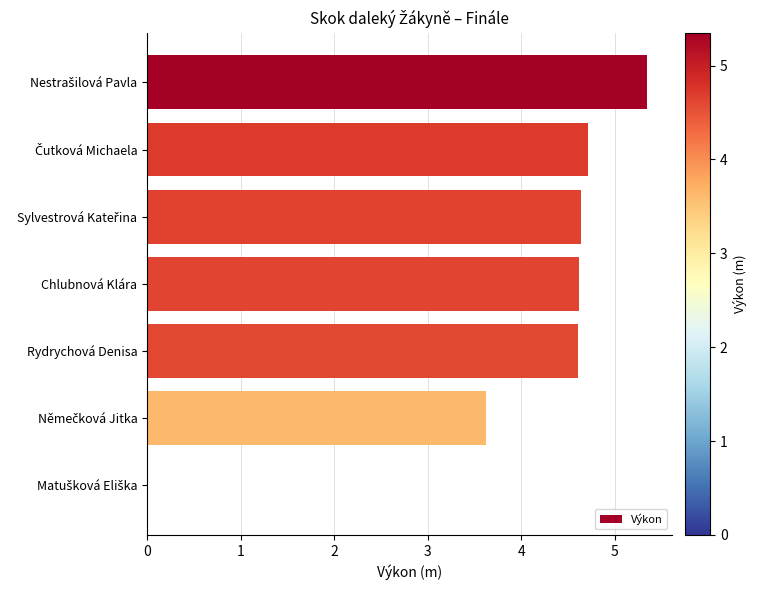

What is the sum of all values?

27.6